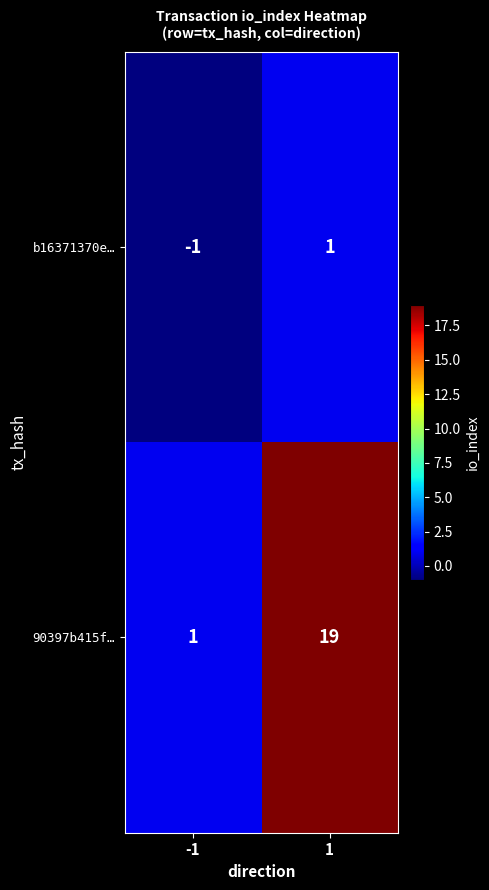

Is it true that 90397b415f… equals 27 at 1?

False